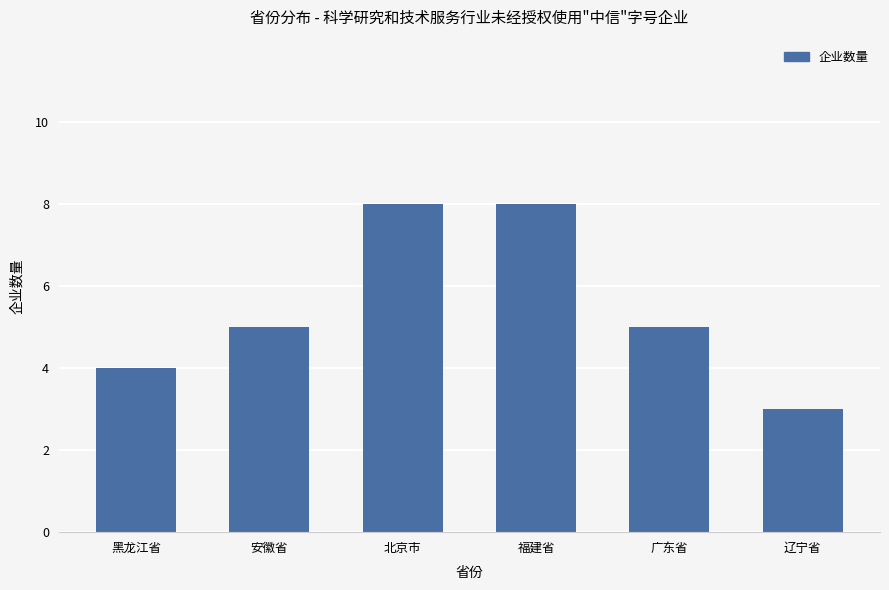

Between 安徽省 and 黑龙江省, which is larger?

安徽省